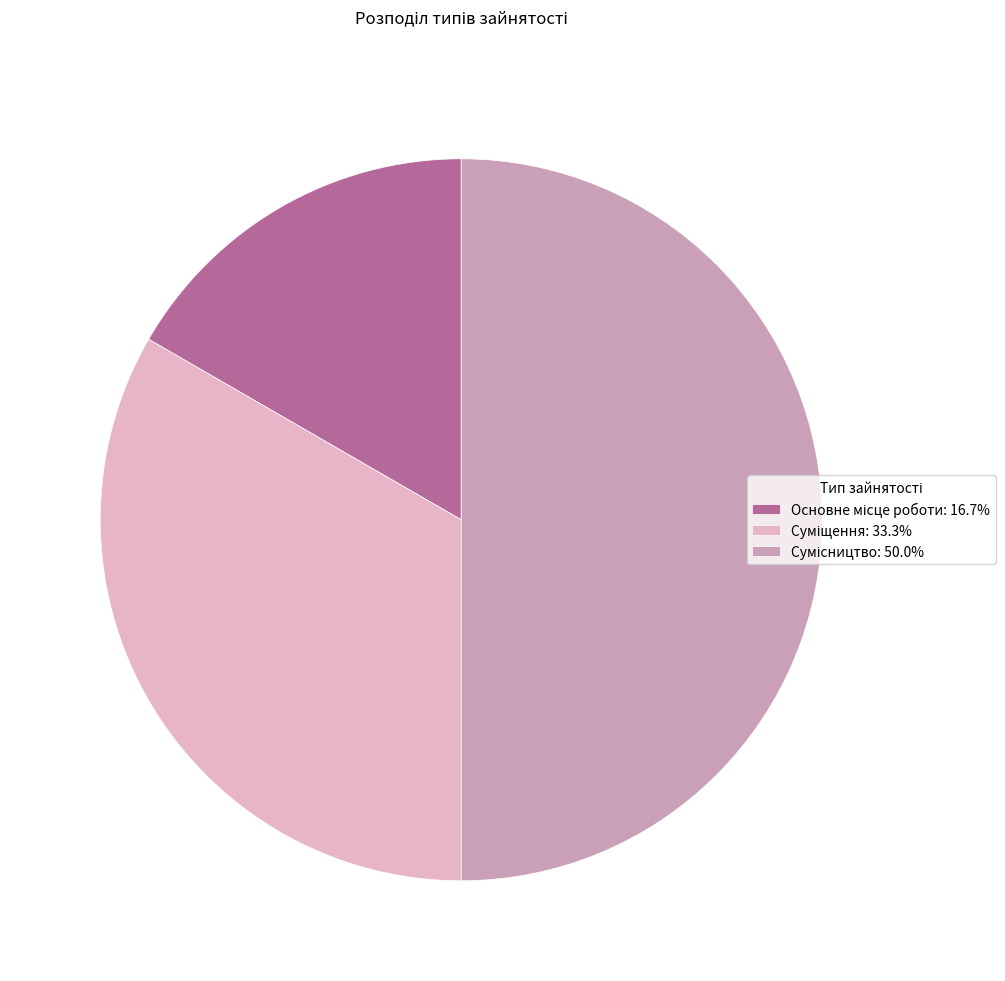

What is the largest slice in the pie chart?

Сумісництво